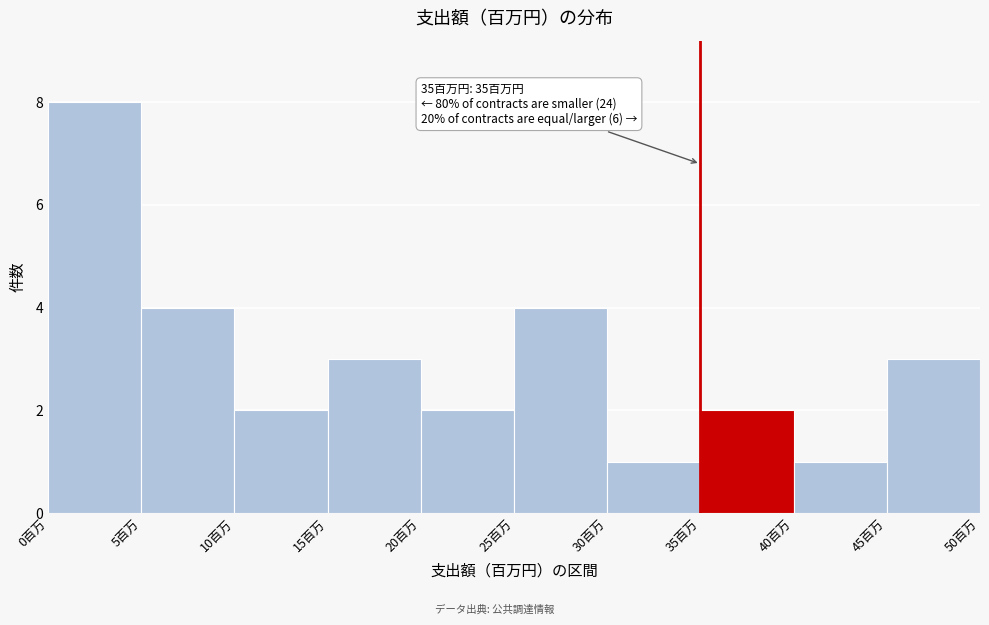

Which range on the x-axis has the tallest bar?

0 to 5